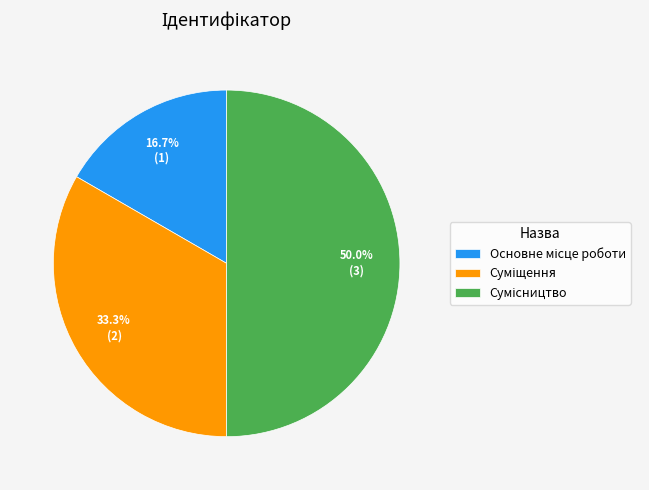

Does Основне місце роботи represent more than half of the total?

No